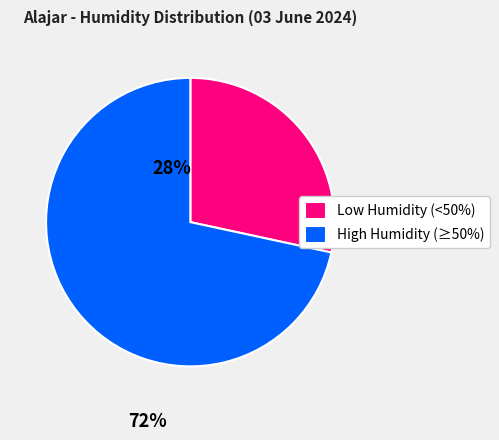

Combined, do High Humidity (≥50%) and Low Humidity (<50%) account for over 50%?

Yes